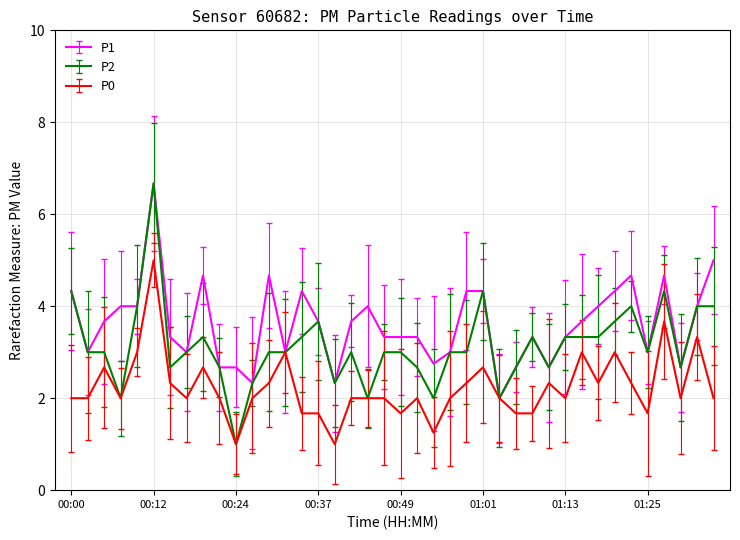

What is the maximum value shown in the chart?

6.7